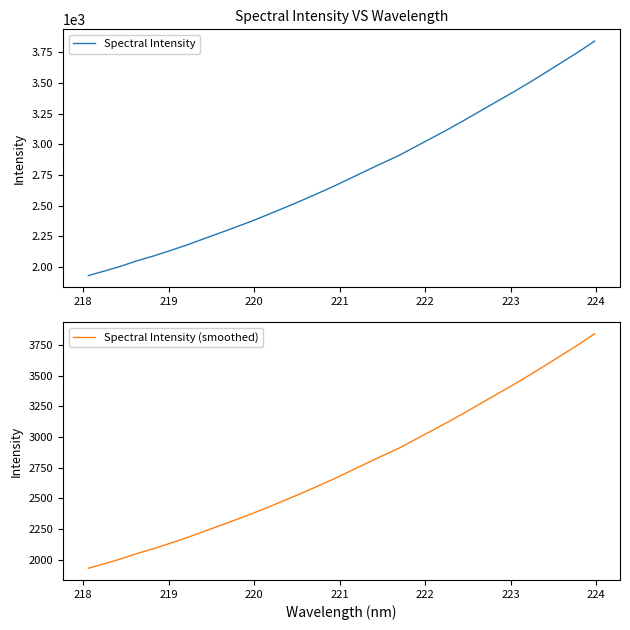

Reading left to right, list all the values displayed in this chart.

Spectral Intensity: 1931.1	1968.7	2008.0	2052.2	2091.4	2134.3	2179.1	2227.8	2276.1	2325.1	2375.2	2428.9	2483.7	2539.9	2598.2	2657.8	2721.2	2785.2	2847.8	2909.1	2980.3	3050.8	3121.8	3196.3	3273.1	3349.0	3425.0	3504.3	3586.2	3669.7	3753.3	3842.0
Spectral Intensity (smoothed): 1931.1	1968.7	2008.0	2052.2	2091.4	2134.3	2179.1	2227.8	2276.1	2325.1	2375.2	2428.9	2483.7	2539.9	2598.2	2657.8	2721.2	2785.2	2847.8	2909.1	2980.3	3050.8	3121.8	3196.3	3273.1	3349.0	3425.0	3504.3	3586.2	3669.7	3753.3	3842.0